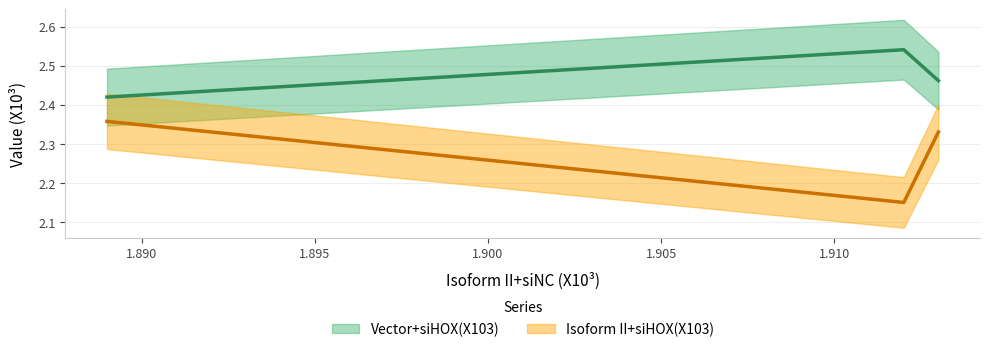

What are all the series names shown in the legend?

Vector+siHOX(X103), Isoform II+siHOX(X103)